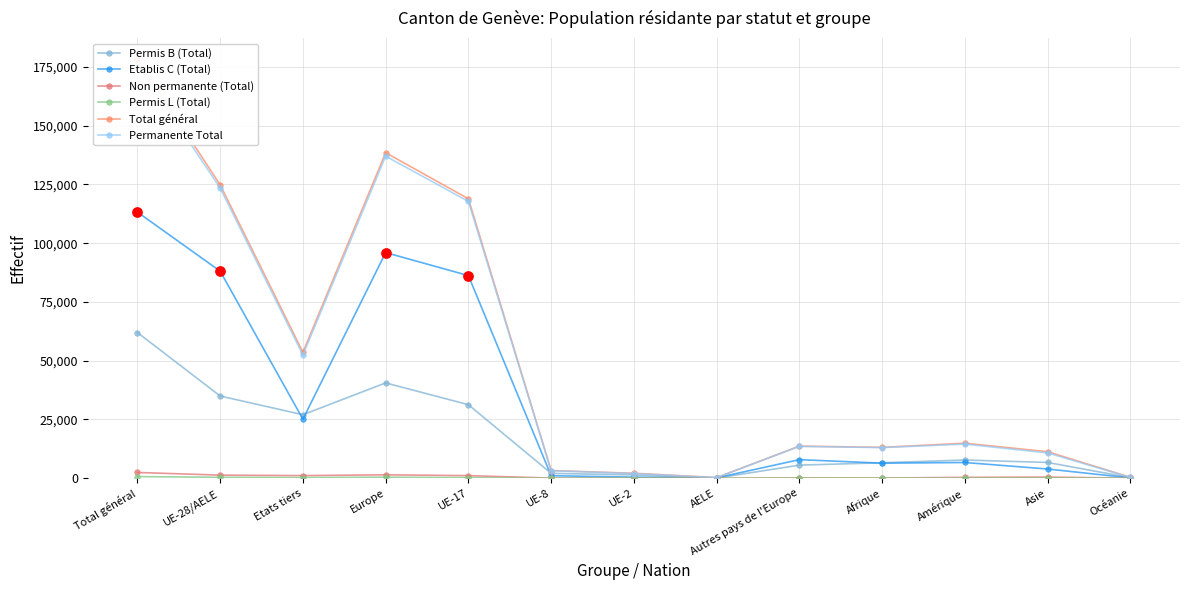

Which series has the largest total across all categories?

Total général